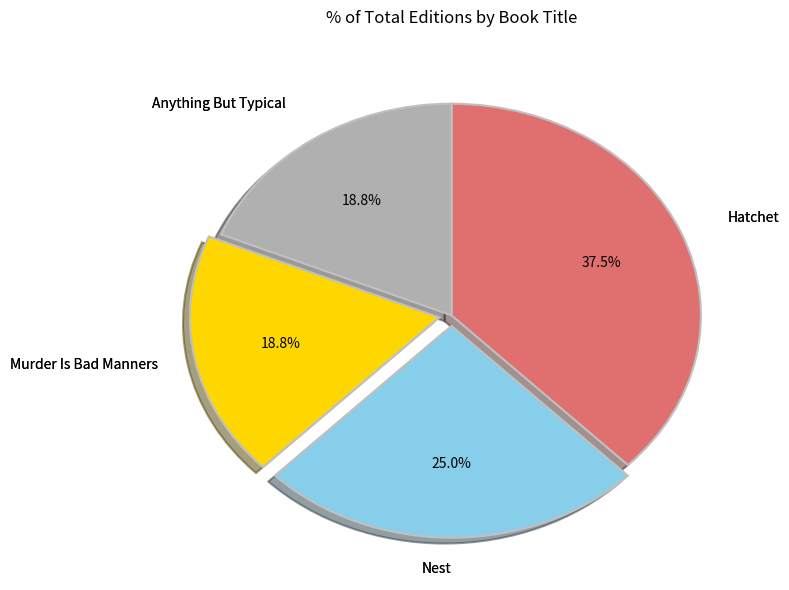

Does any single category account for the majority?

No